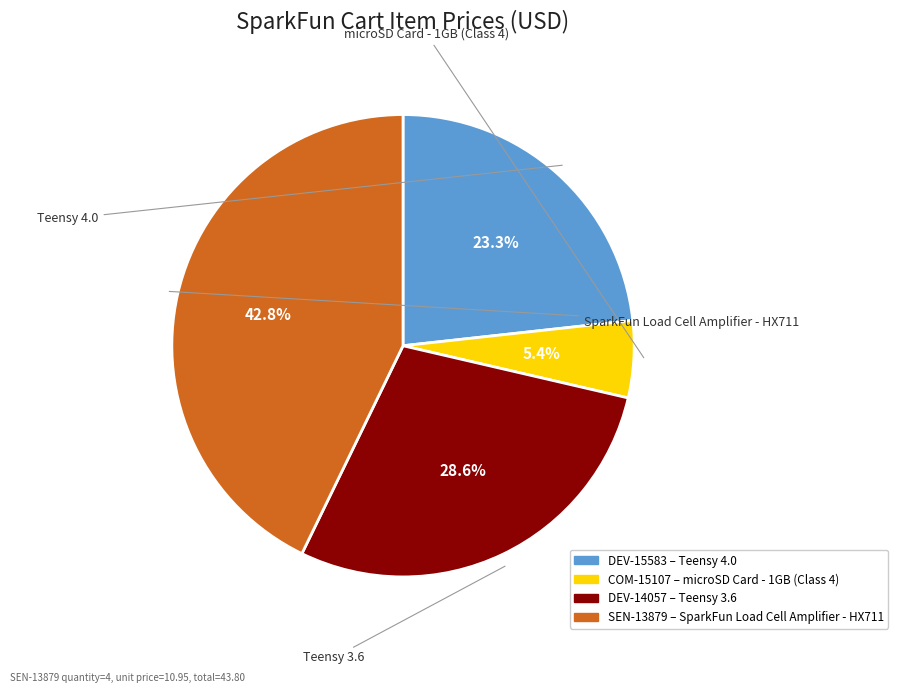

Is there any slice that represents more than half of the pie?

No